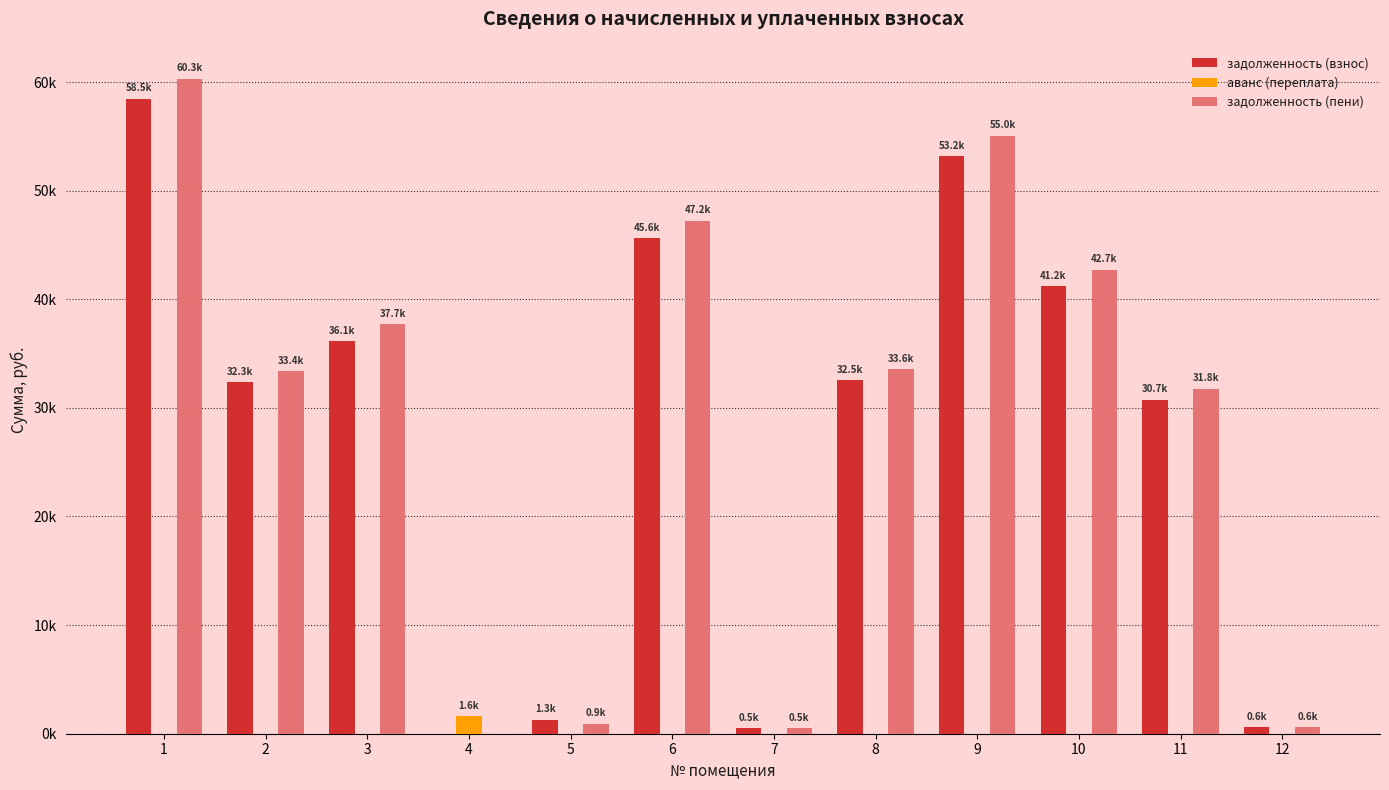

Reading left to right, list all the values displayed in this chart.

задолженность (взнос): 58455.6	32341.1	36129.2	0.0	1288.7	45626.2	507.3	32526.9	53177.6	41179.7	30748.3	617.9
аванс (переплата): 0.0	0.0	0.0	1604.8	0.0	0.0	0.0	0.0	0.0	0.0	0.0	0.0
задолженность (пени): 60318.1	33371.5	37728.2	0.0	922.0	47231.0	507.3	33563.2	55043.0	42710.5	31775.7	617.9